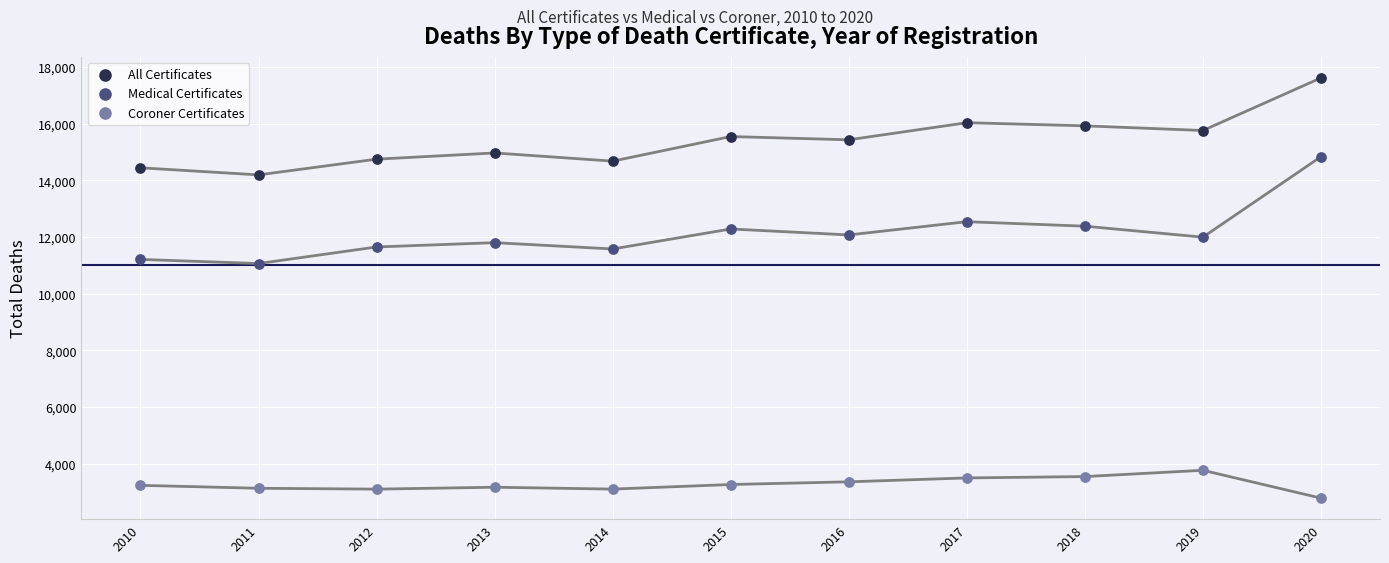

Which series reaches the minimum Y coordinate?

Coroner Certificates